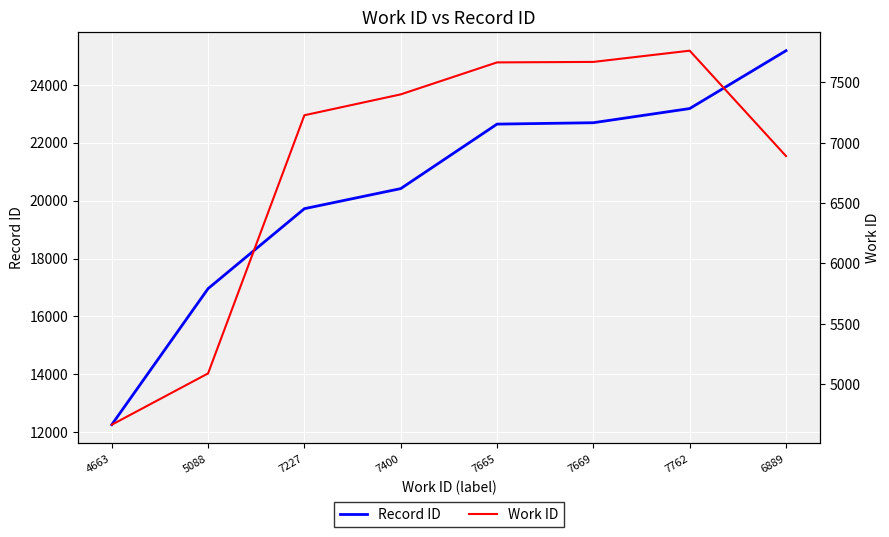

What is the lowest value of the Record ID series?

12261